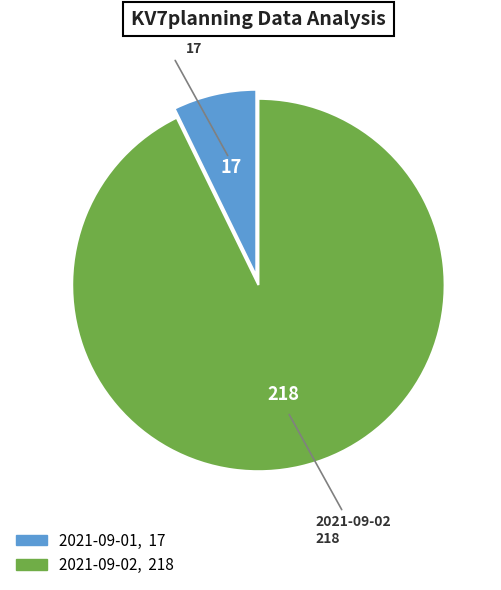

Which slice is the largest?

2021-09-02